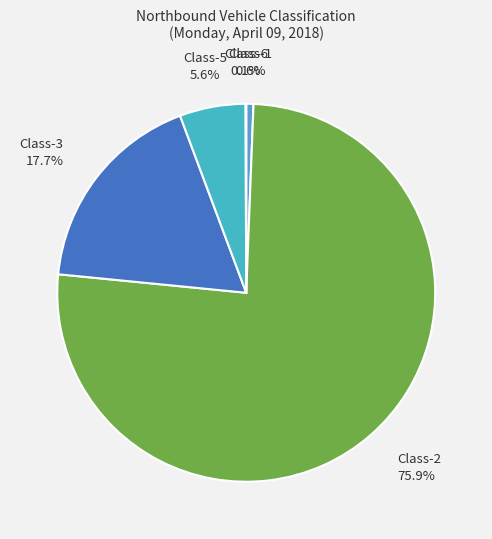

Does any single category account for the majority?

Yes